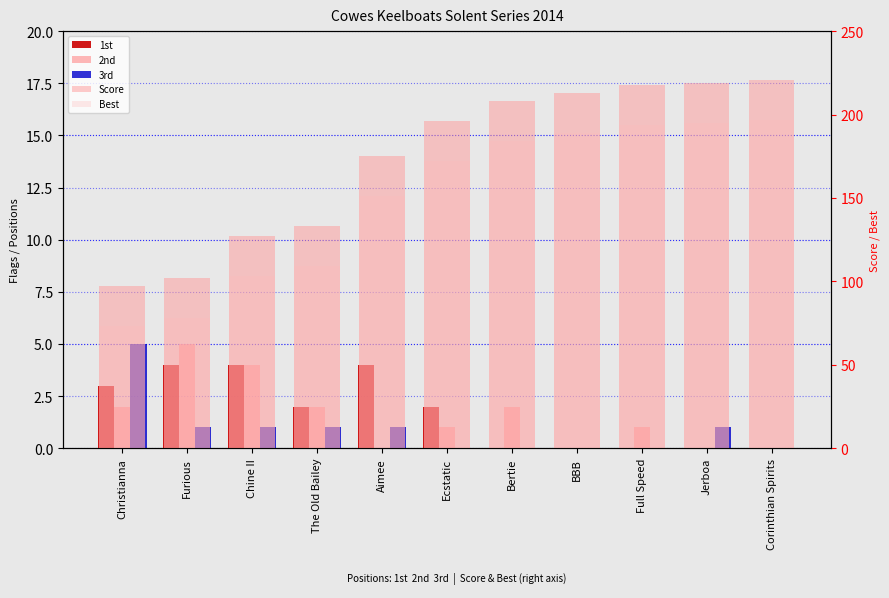

The value of Score at Chine II is 127. True or false?

True